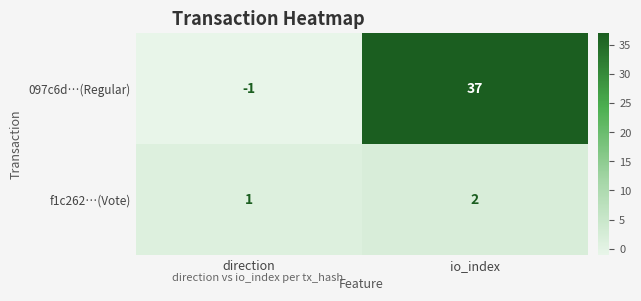

The value of f1c262…(Vote) at direction is 1. True or false?

True